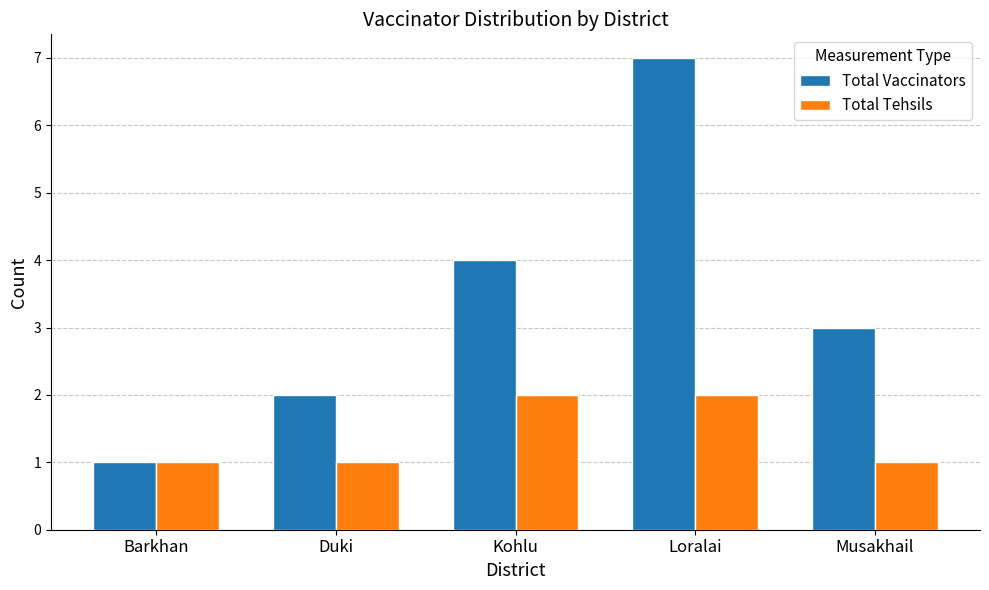

True or false: Total Vaccinators has a value of 5 at Musakhail.

False